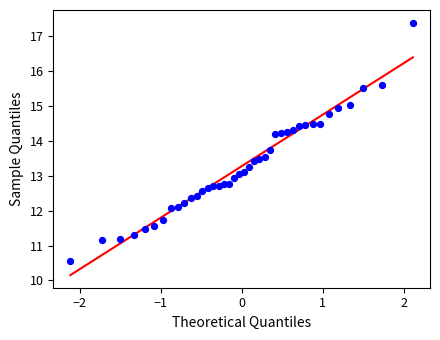

What is the range of Y values (max minus min)?

6.8